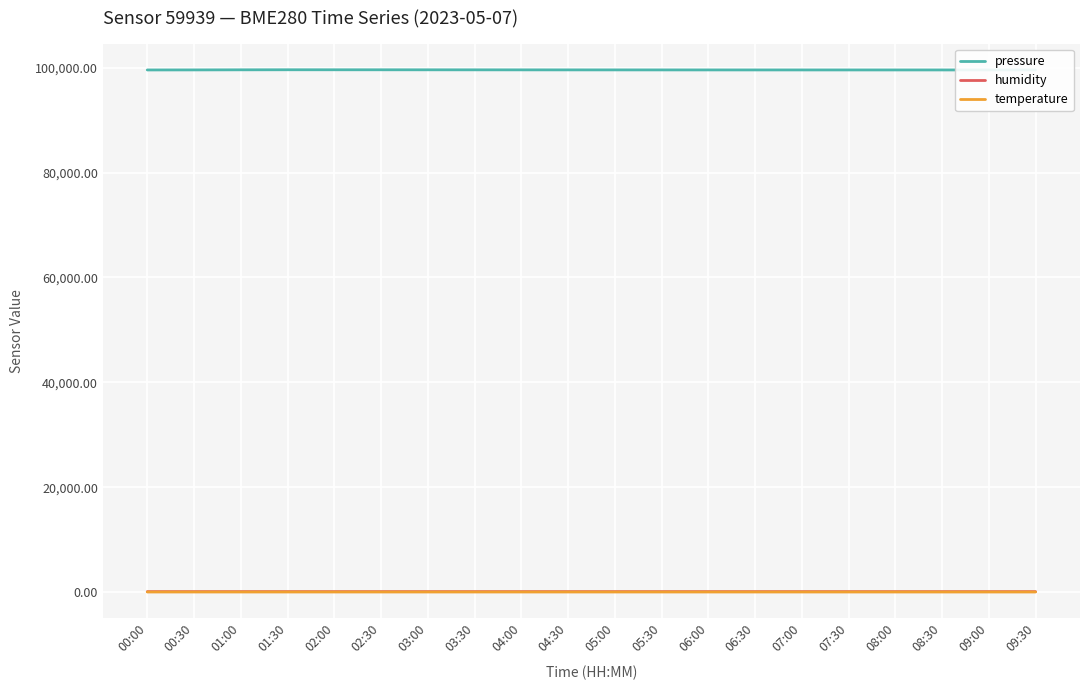

True or false: pressure has a value of 150327.3 at 08:00.

False